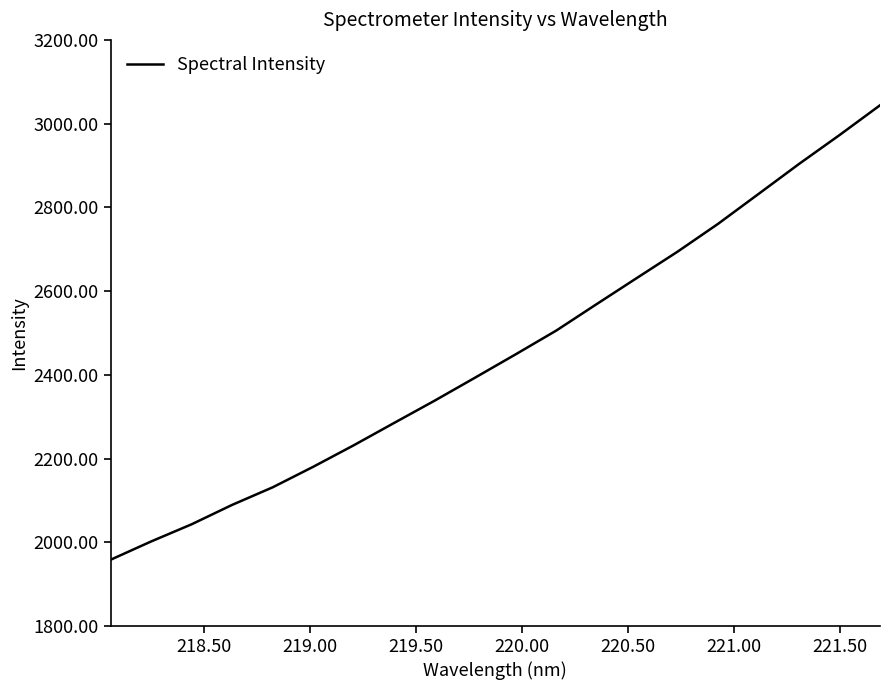

What is the greatest value displayed?

3043.8